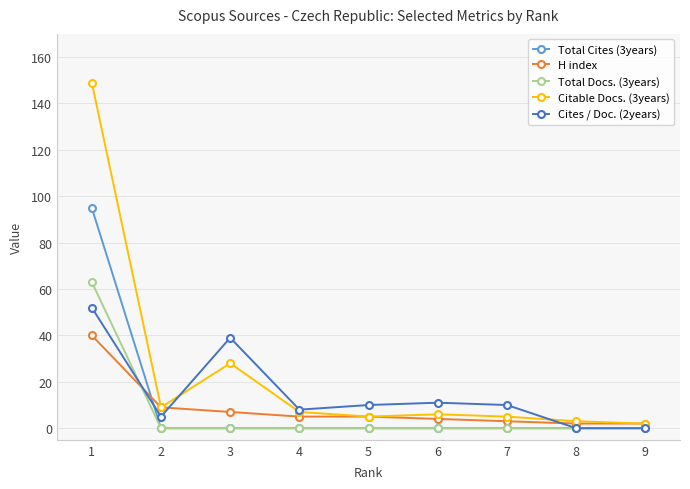

True or false: Total Cites (3years) and Cites / Doc. (2years) intersect in this chart.

True